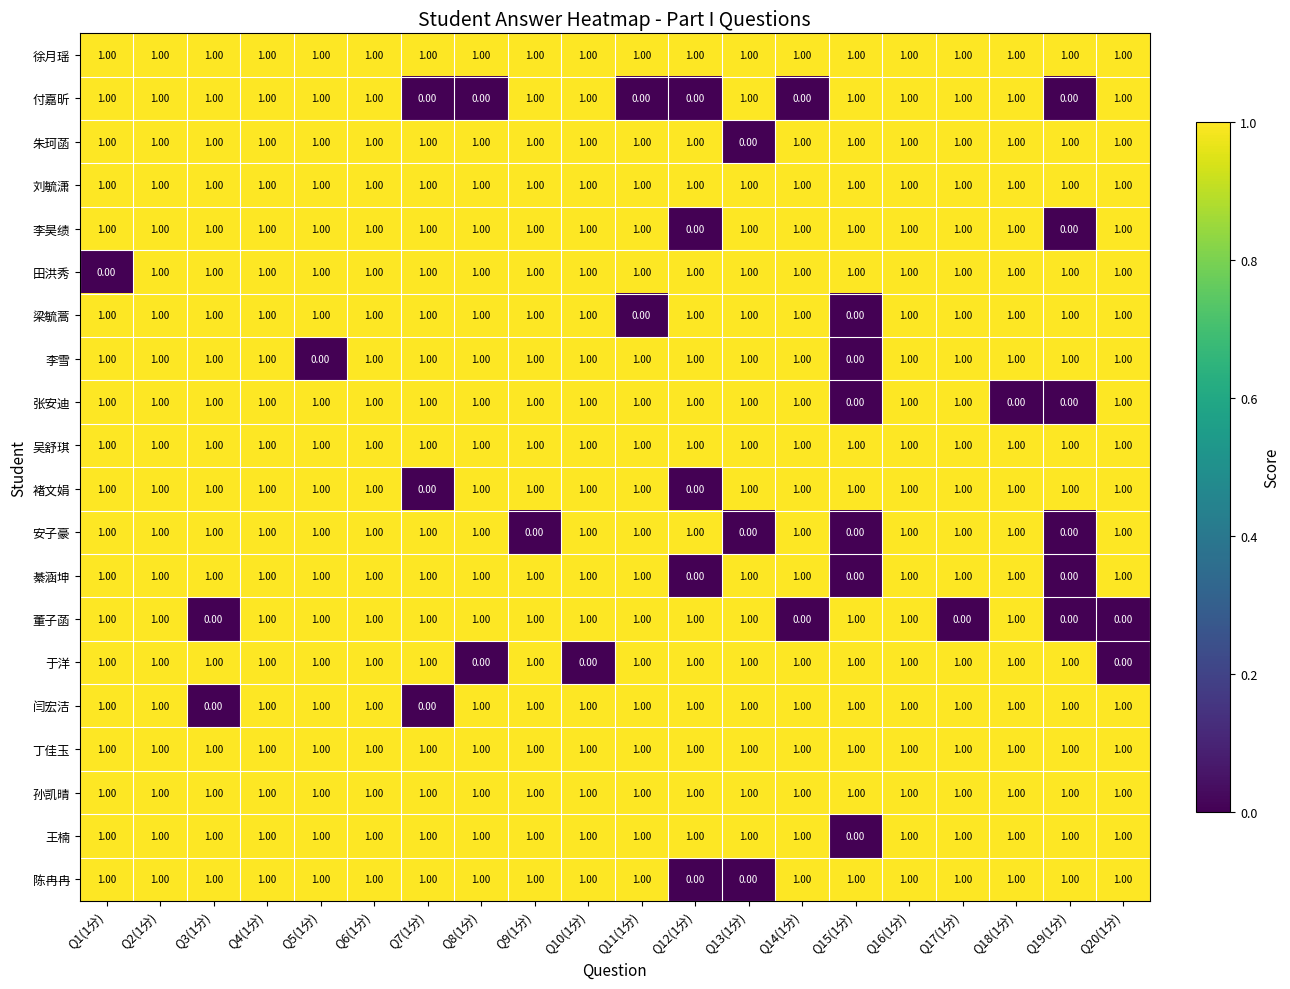

What is the sum of all 付嘉昕 values?

14